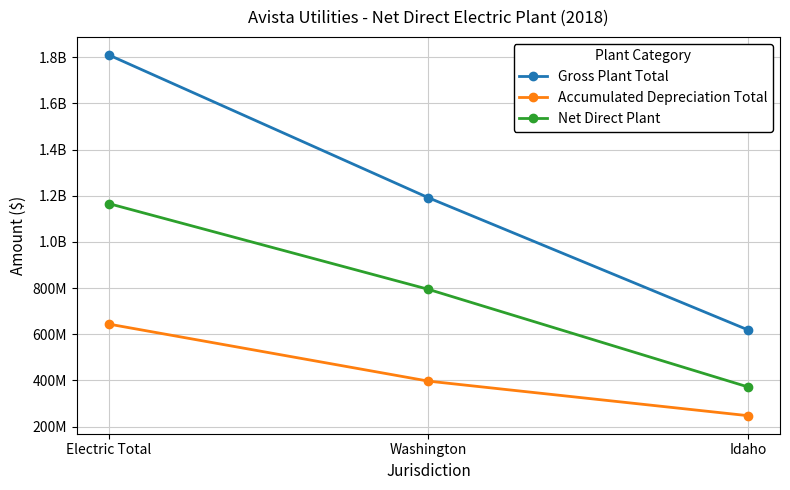

Is this an area chart (filled region under the line)?

No